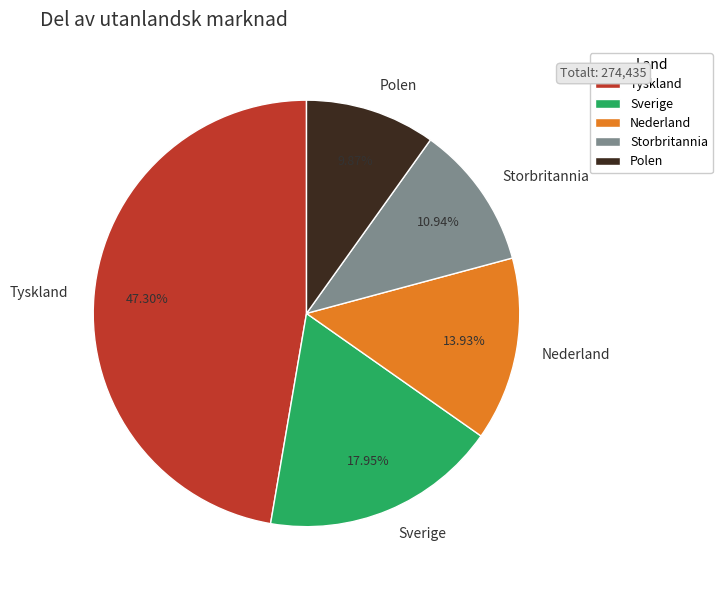

Rank the categories by value from highest to lowest.

Tyskland, Sverige, Nederland, Storbritannia, Polen